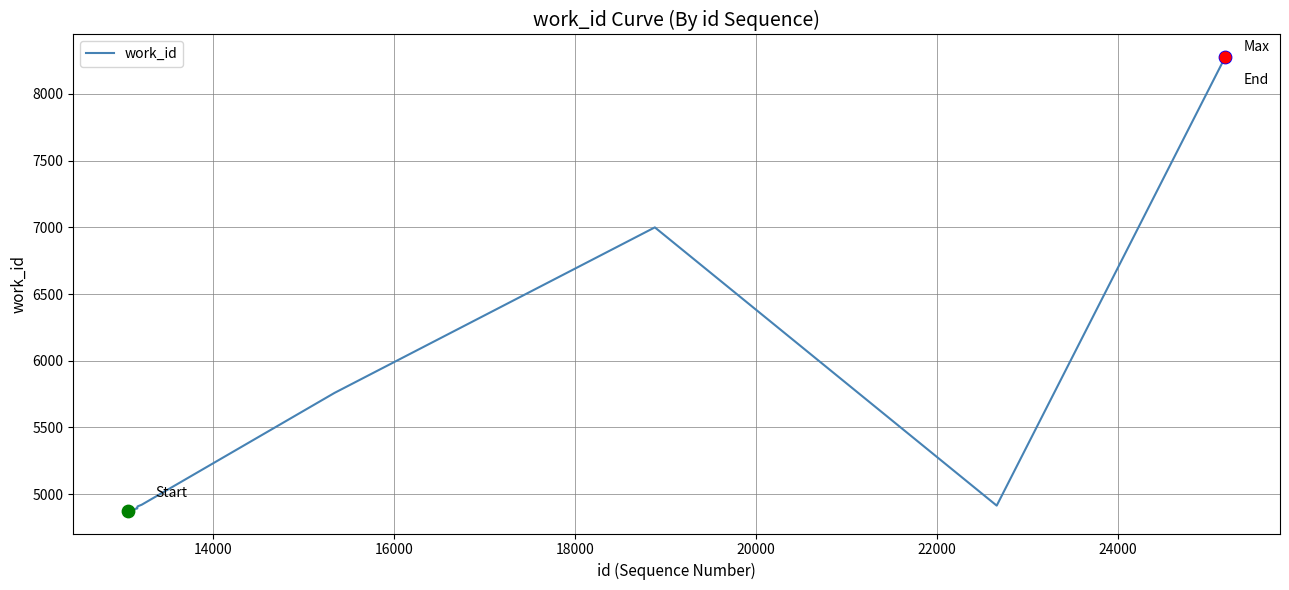

What is the minimum value shown in the chart?

4875